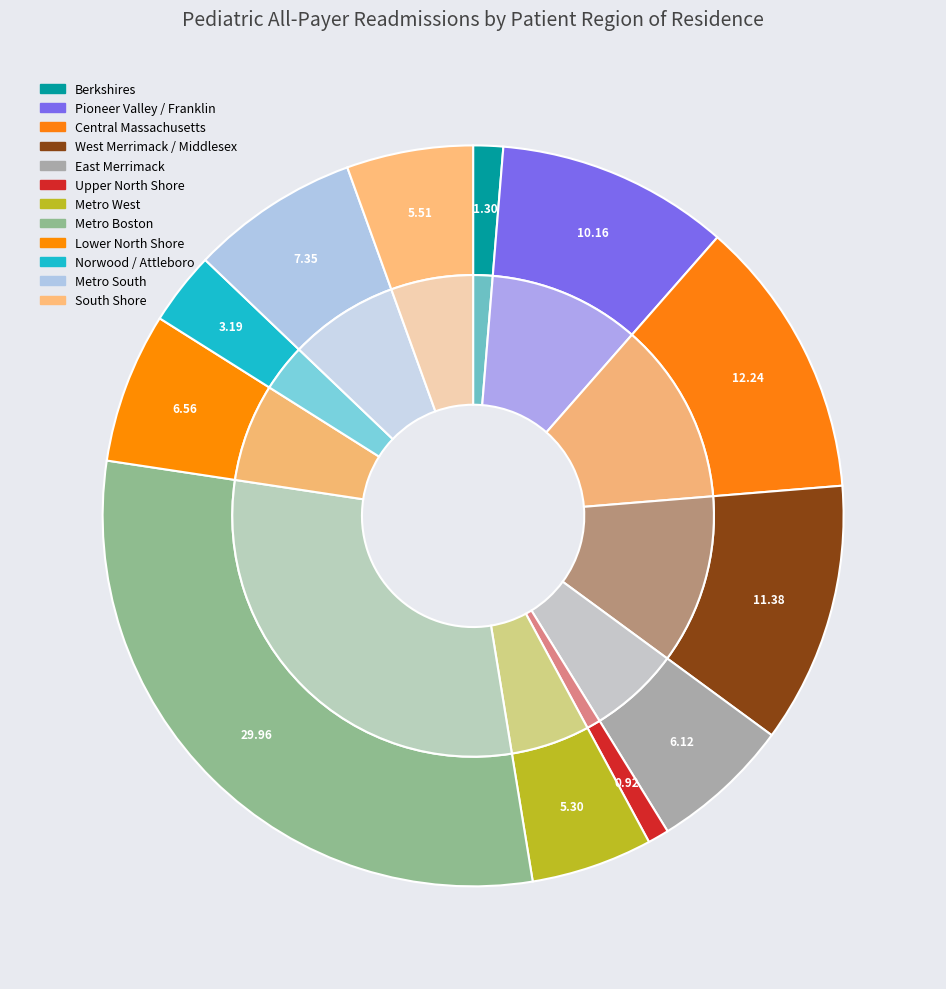

To the nearest percent, what is the combined percentage of 7 and 3?

41%